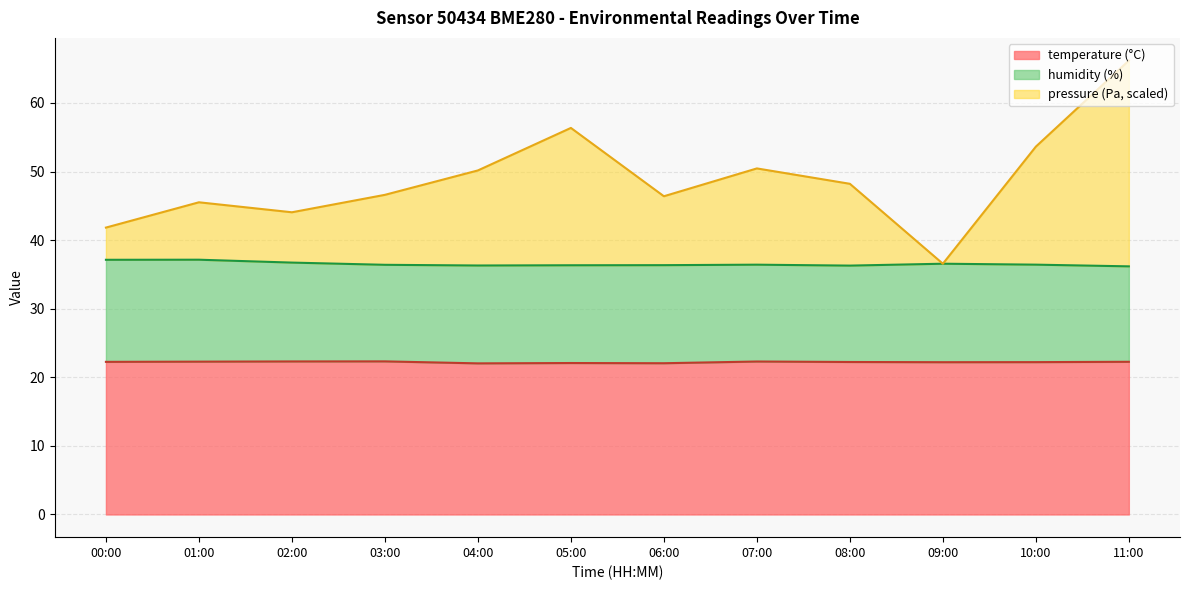

What is the maximum value shown in the chart?

66.2